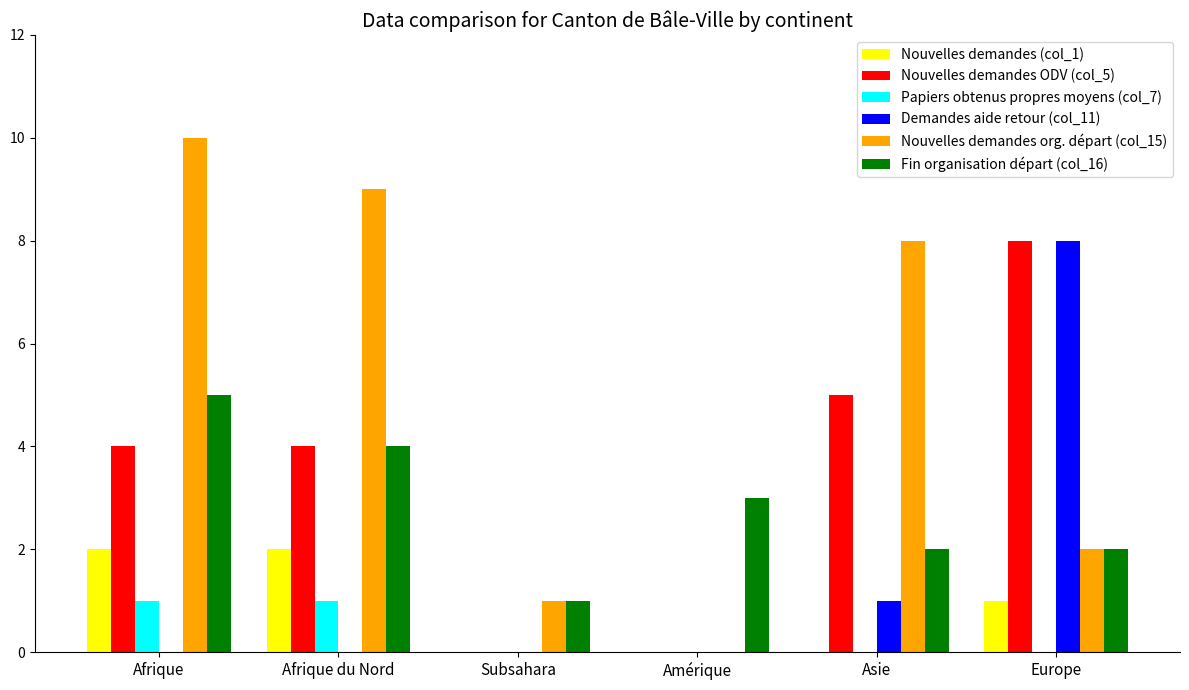

How many groups of bars are there?

6